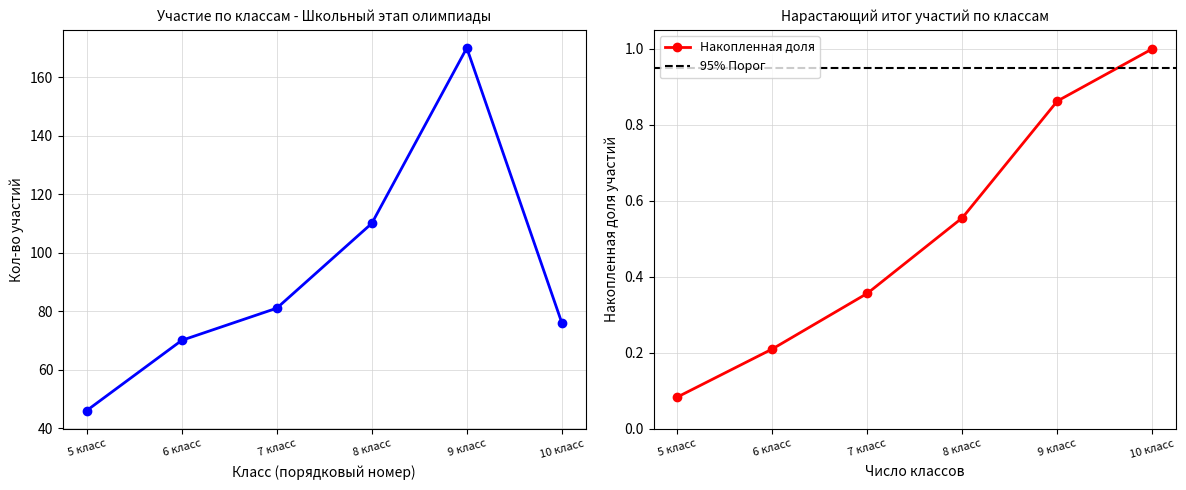

At which label is Накопленная доля closest to 0?

5 класс